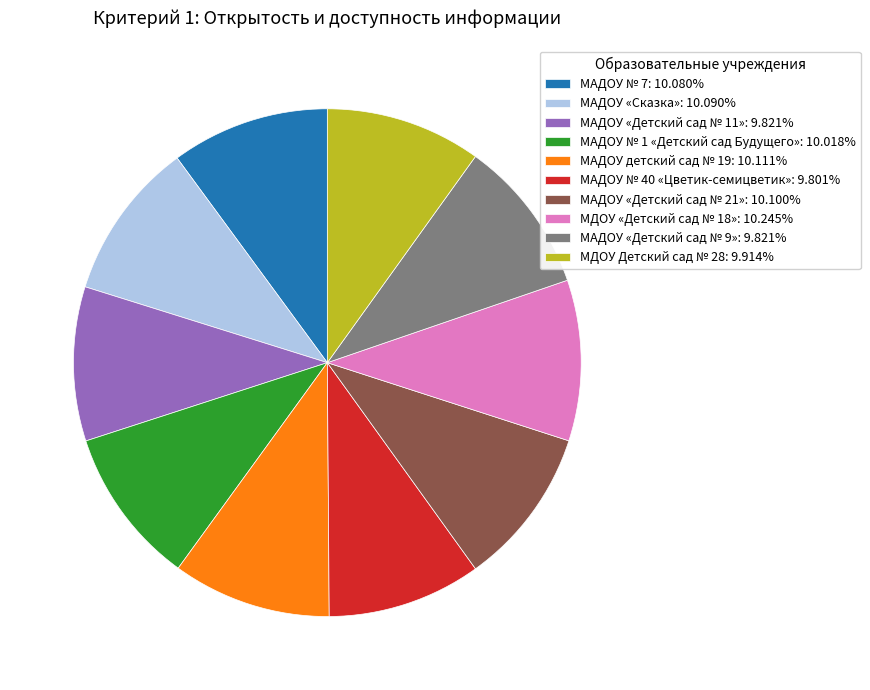

Is there a majority slice in this chart?

No